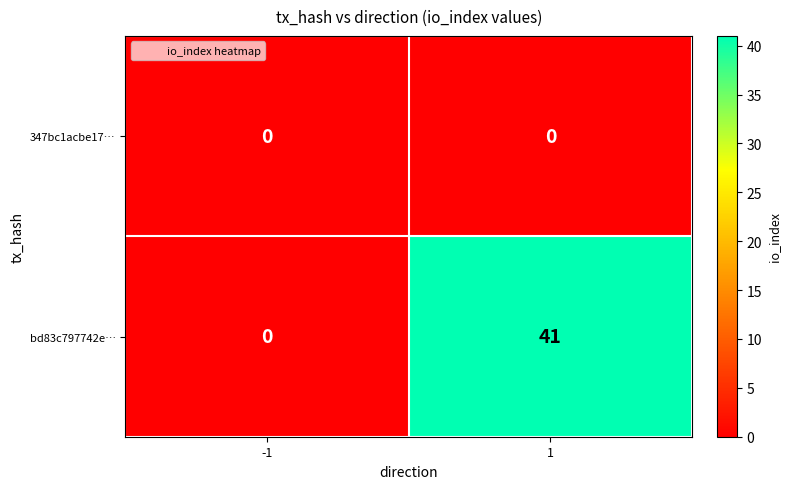

The value of bd83c797742e… at 1 is 41. True or false?

True